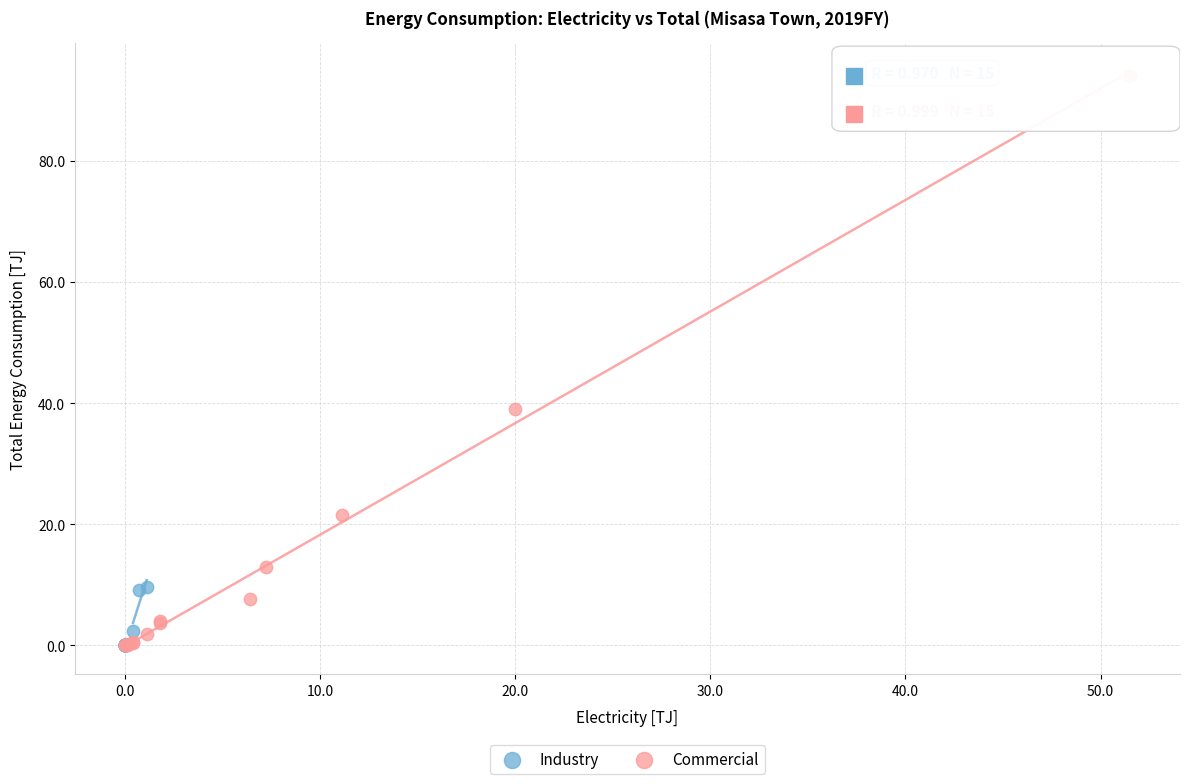

Which series reaches the maximum Y coordinate?

Commercial